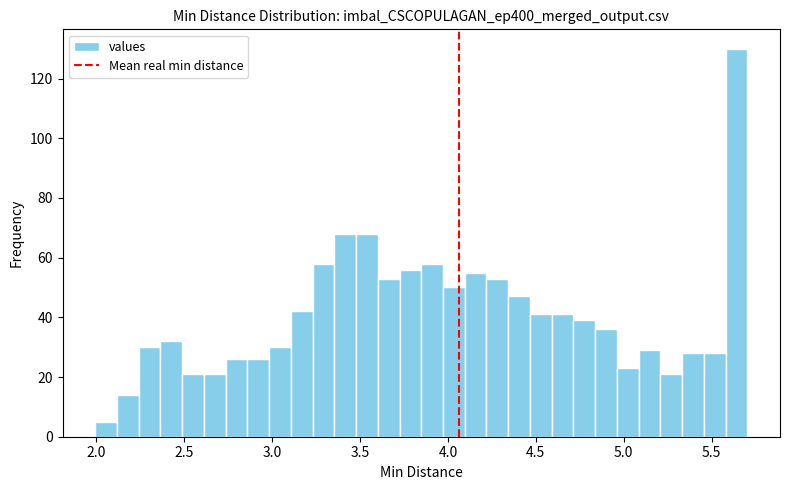

Around what value on the x-axis is the tallest bar? Give the approximate position of its centre, as read against the axis.

5.65